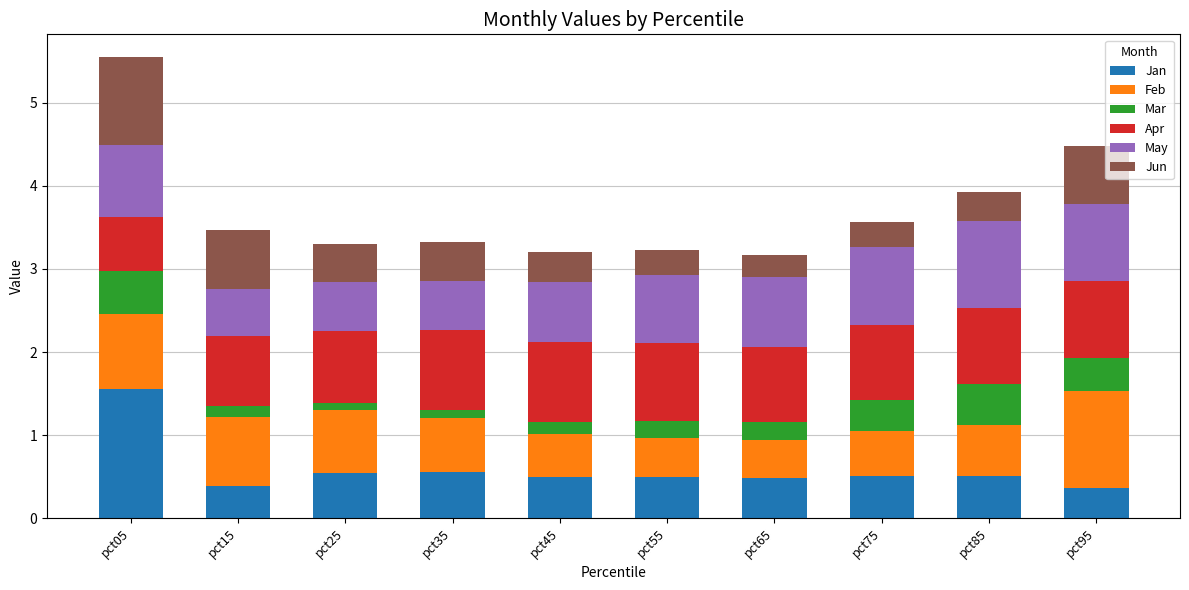

At which category is the sum across all series the highest?

pct05